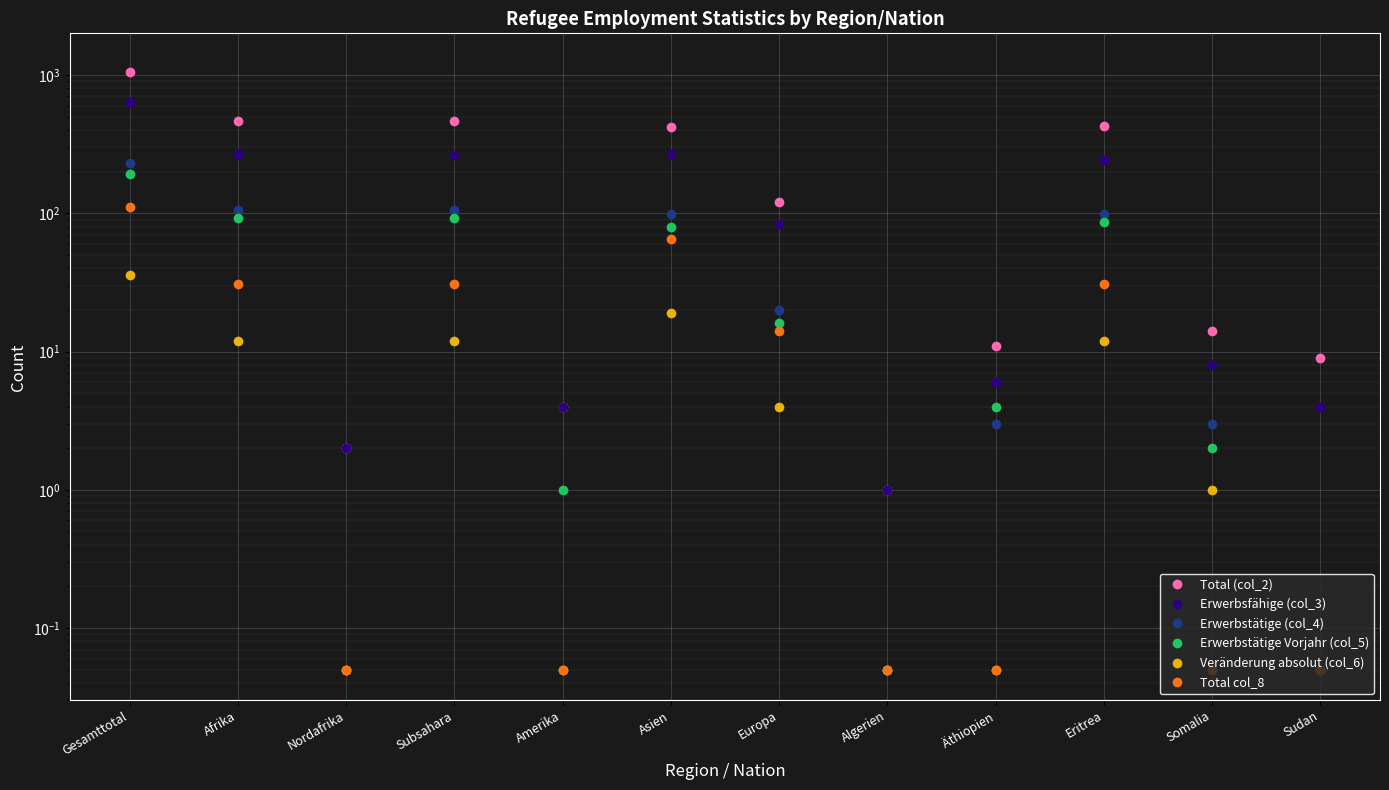

At which label does Erwerbstätige (col_4) first exceed 20?

Gesamttotal